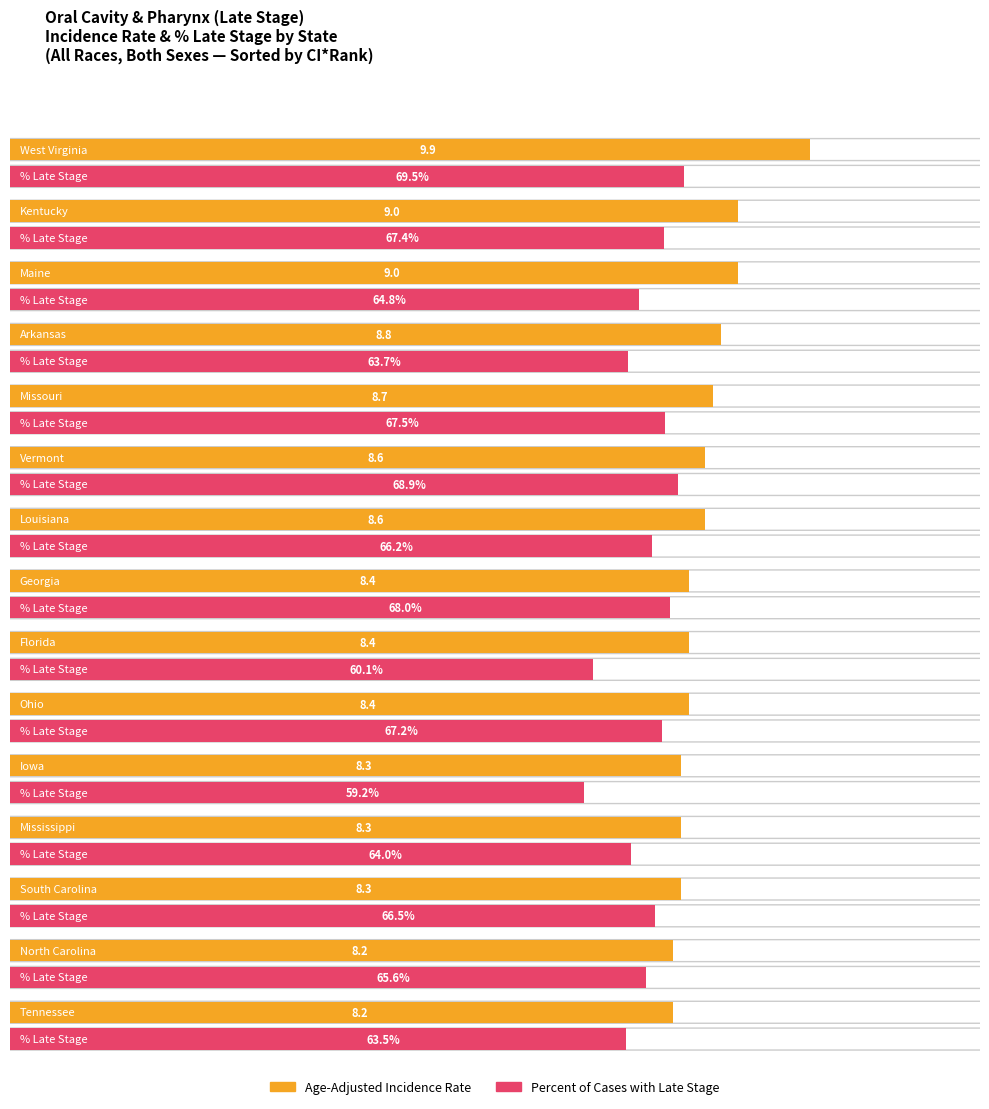

What is the difference between the highest and lowest values at Mississippi?

55.7